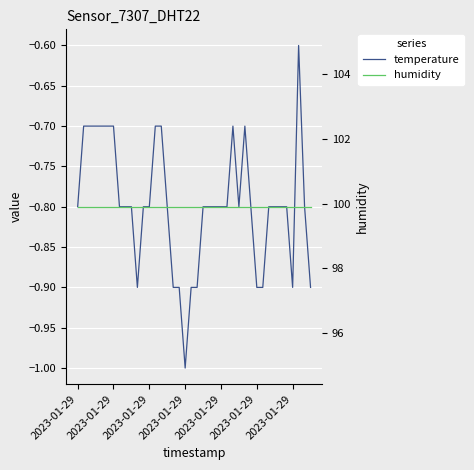

What value does the humidity series have at 27?

99.9